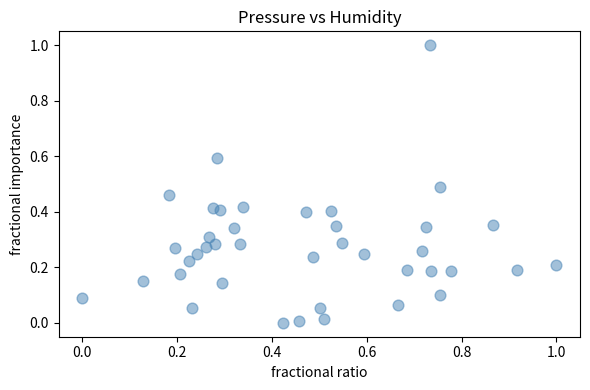

What is the range of X values (max minus min)?

1.0